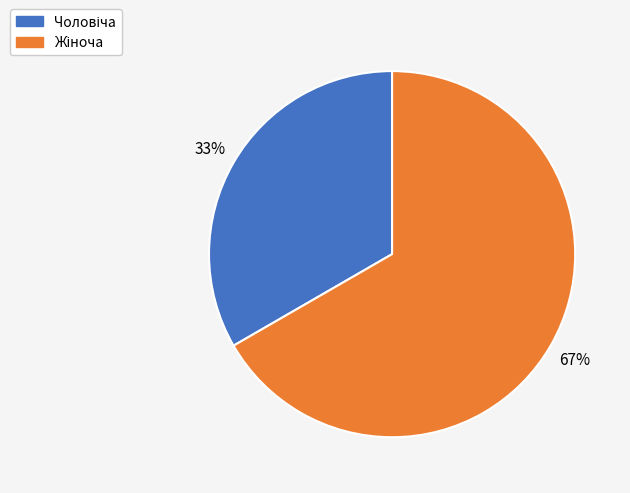

Does any single category account for the majority?

Yes